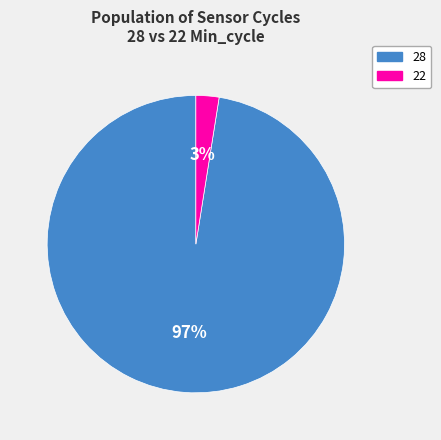

Does any single category account for the majority?

Yes